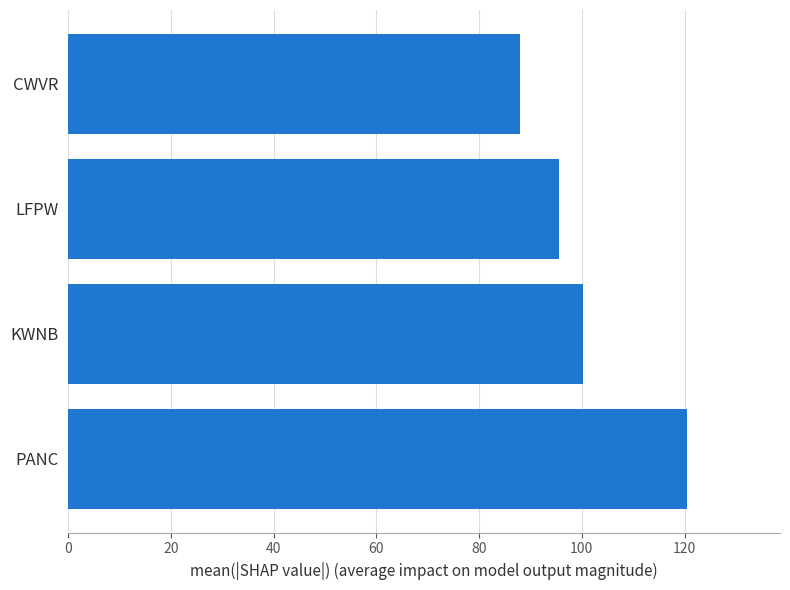

Which category has the lowest value across all series?

CWVR